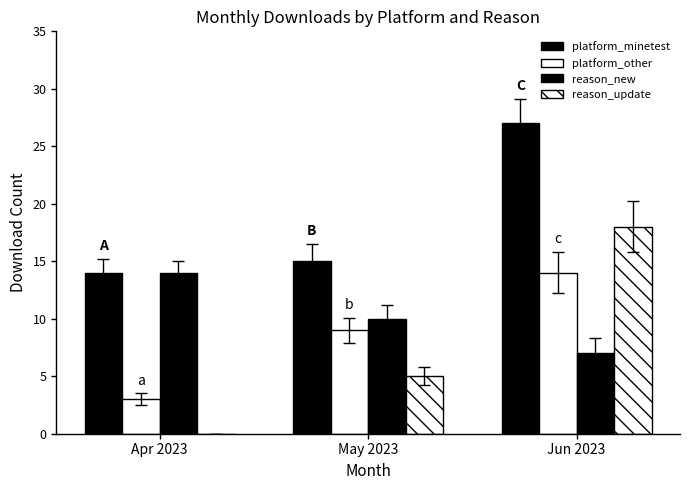

Between May 2023 and Apr 2023, which is larger?

May 2023